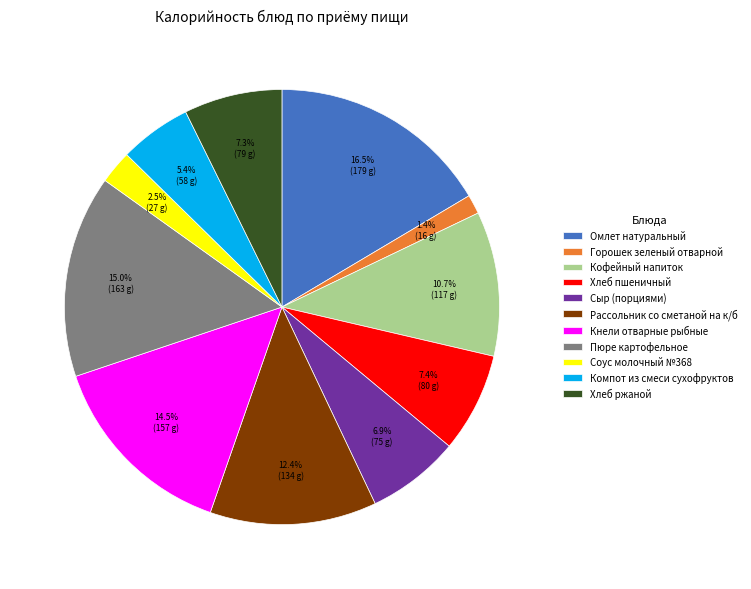

What percentage do Хлеб ржаной and Хлеб пшеничный together represent?

14.7%